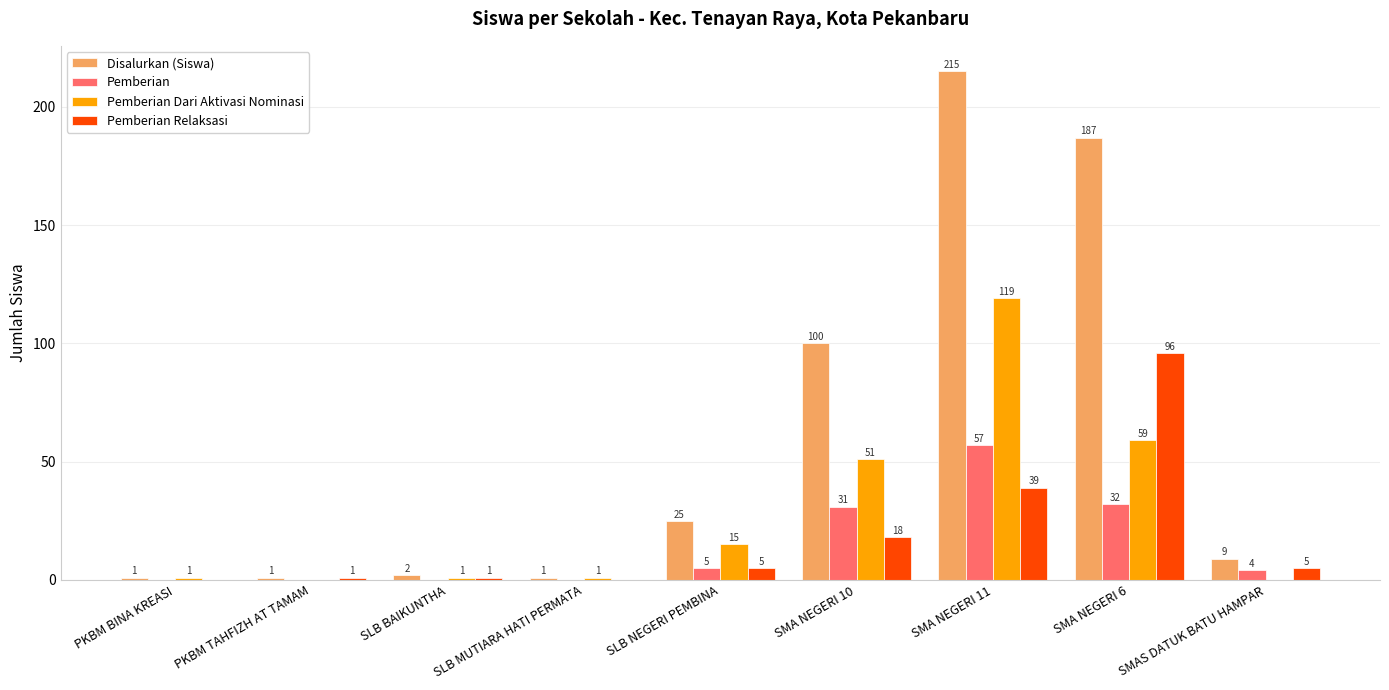

What is the highest value of the Pemberian Dari Aktivasi Nominasi series?

119